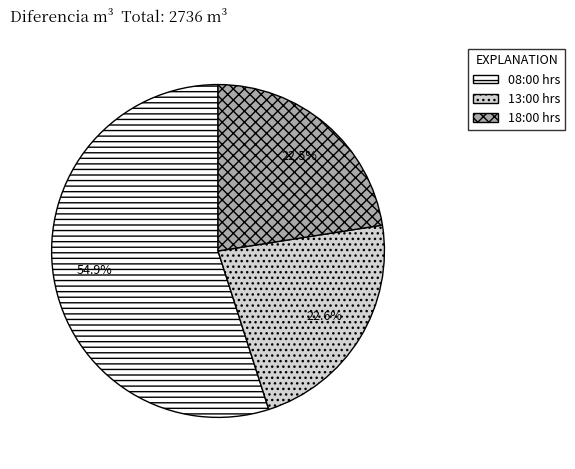

Combined, do 08:00 hrs and 18:00 hrs account for over 50%?

Yes